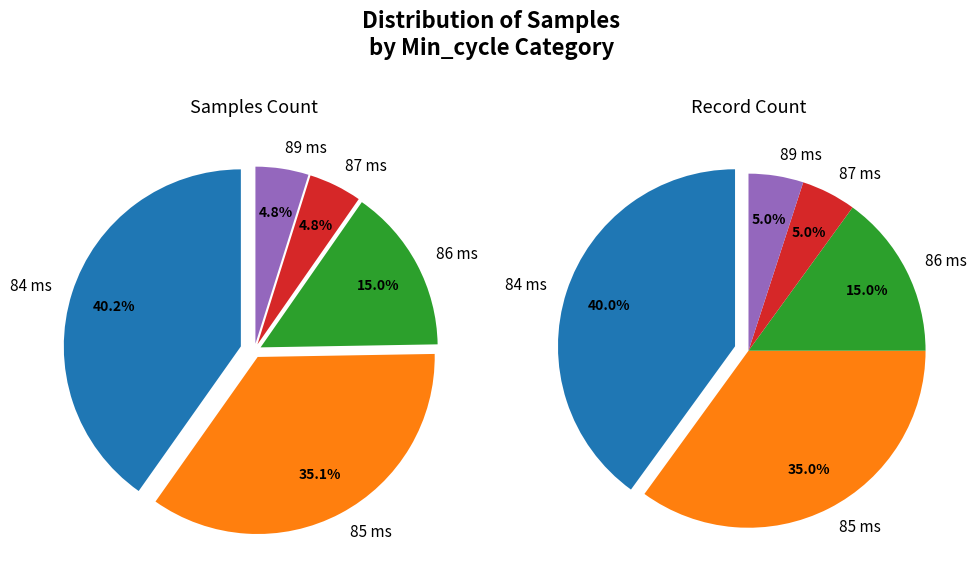

Does 84 account for over 50% of the chart?

No